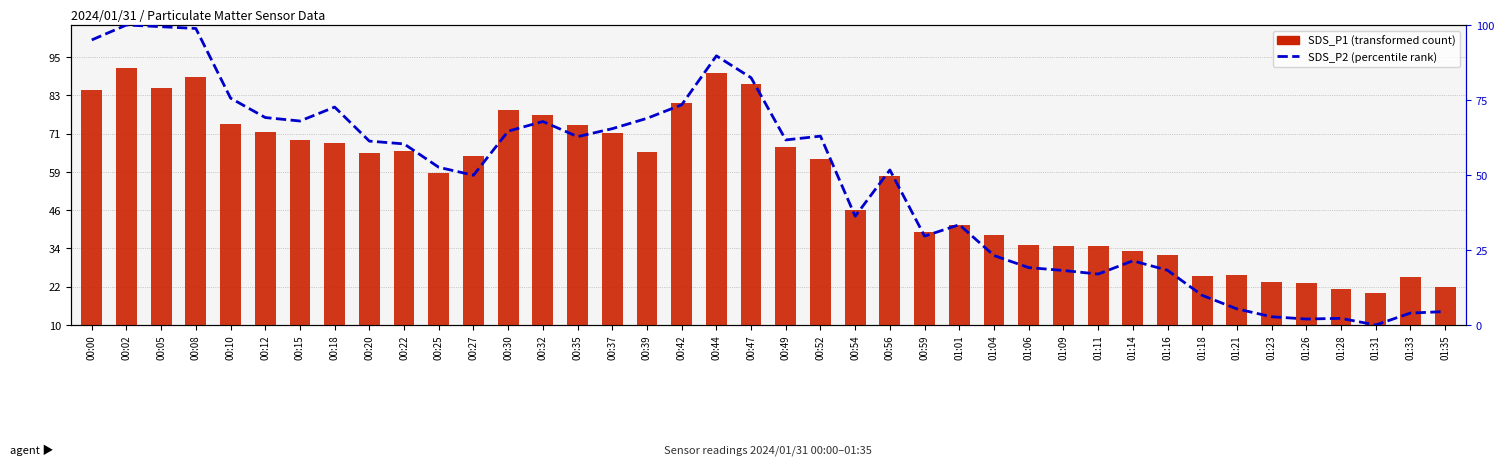

Where does the SDS_P2 (percentile rank) series first go above 60?

00:00